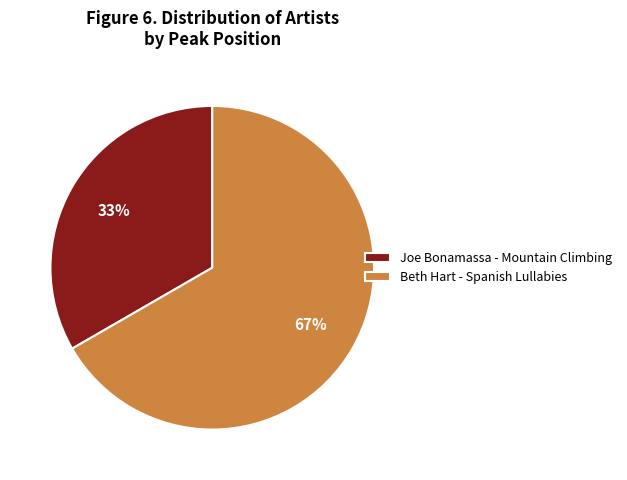

Between Joe Bonamassa - Mountain Climbing and Beth Hart - Spanish Lullabies, which is larger?

Beth Hart - Spanish Lullabies